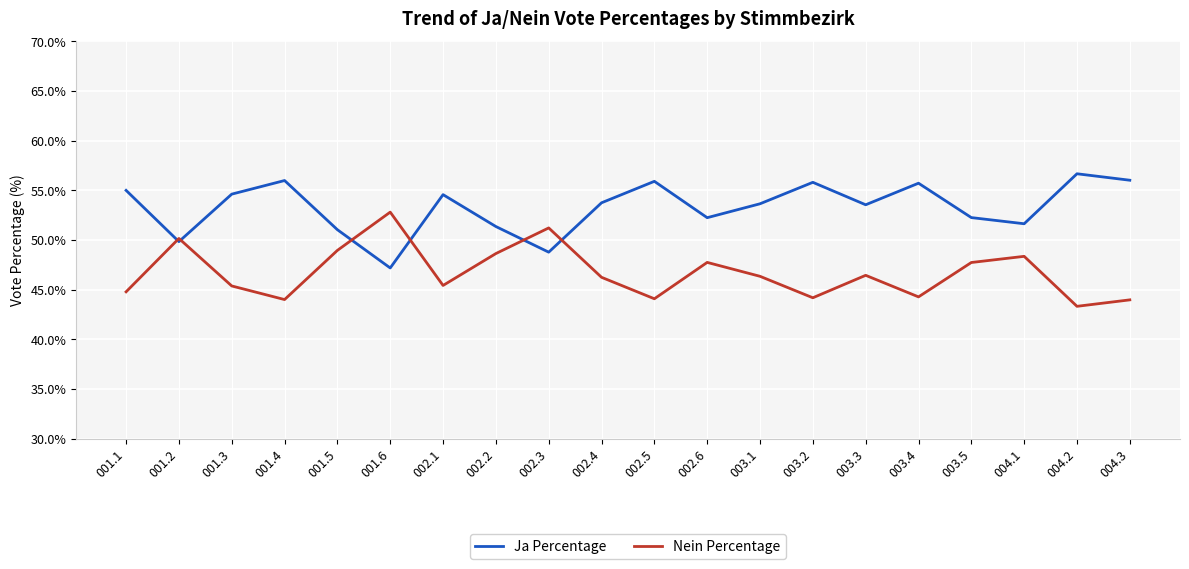

What is the greatest value displayed?

56.7